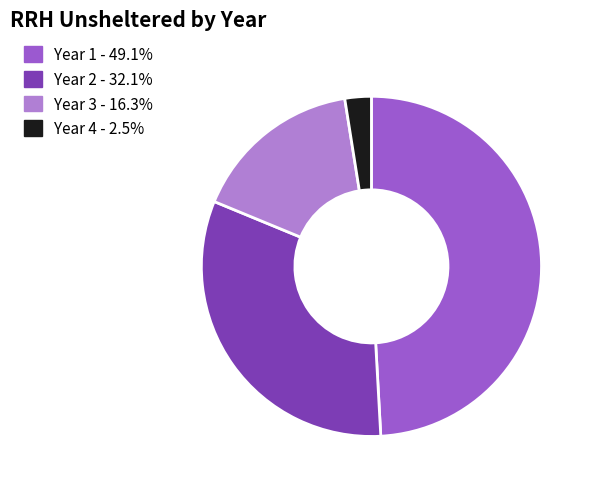

Is there a majority slice in this chart?

No